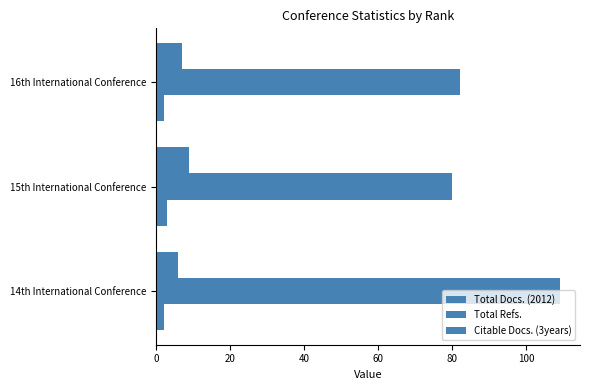

How many distinct data groups are displayed?

3